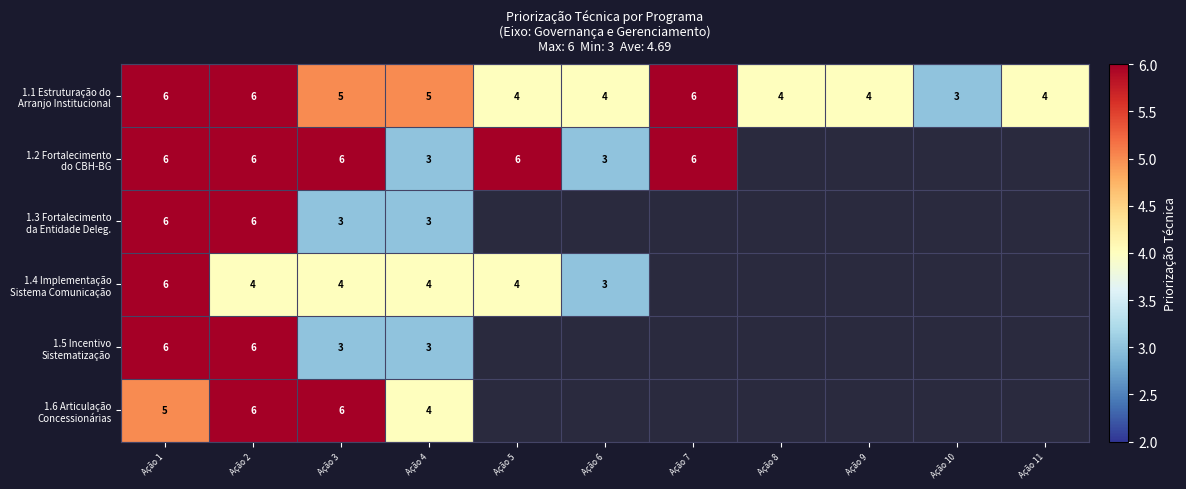

What is the total value across all series at Ação 2?

34